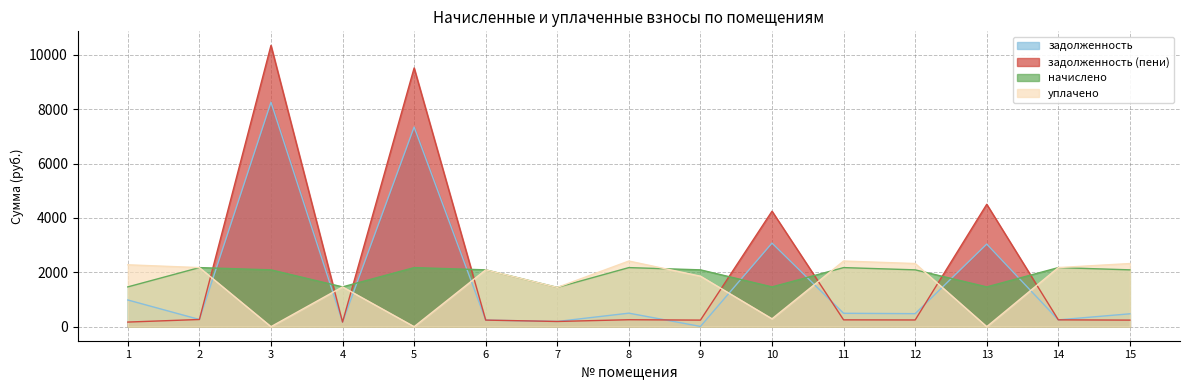

True or false: задолженность (пени) has a value of 49.8 at 7.

False